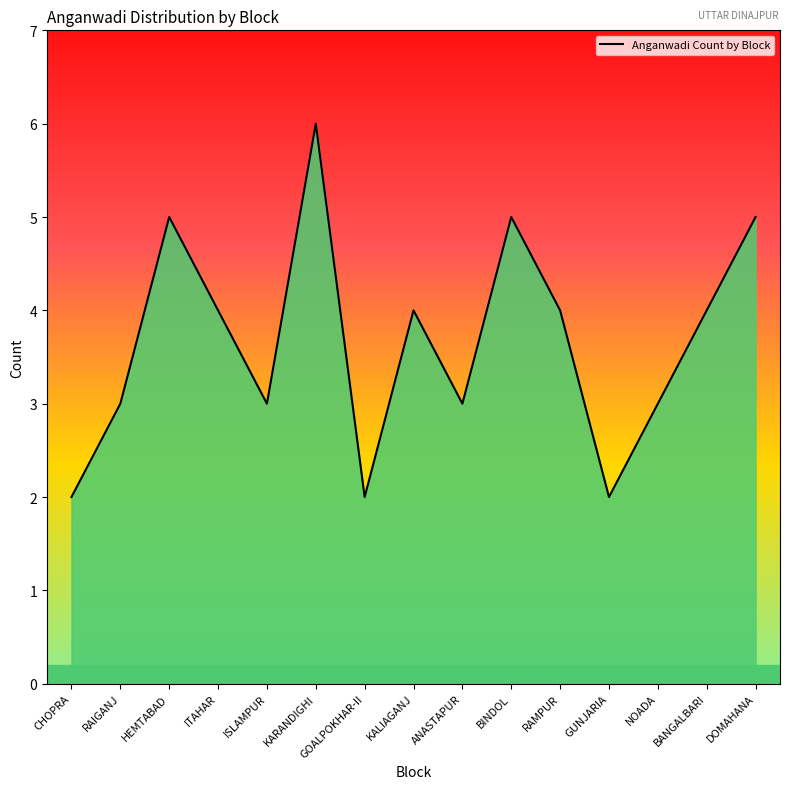

What is the change in value from RAIGANJ to RAMPUR?

+1